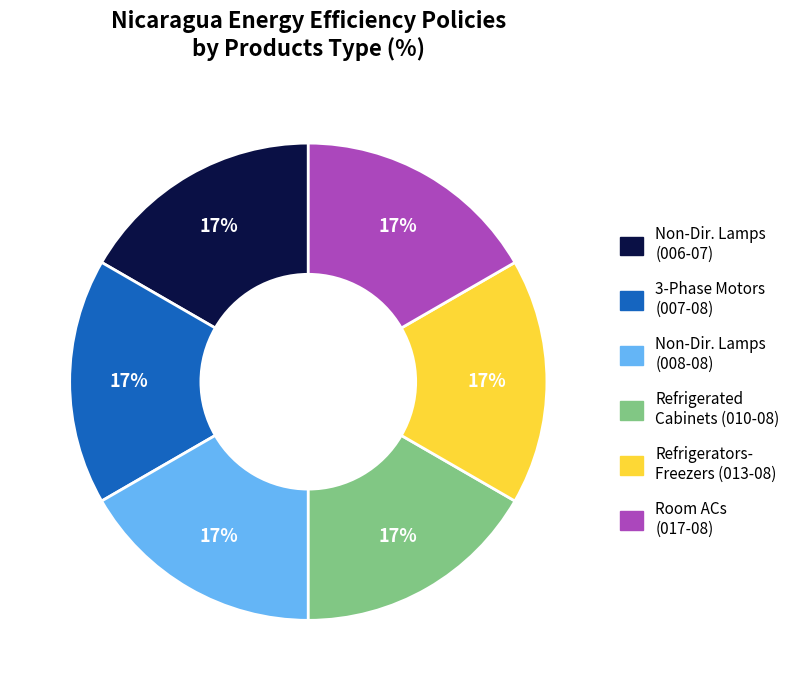

Is there a majority slice in this chart?

No